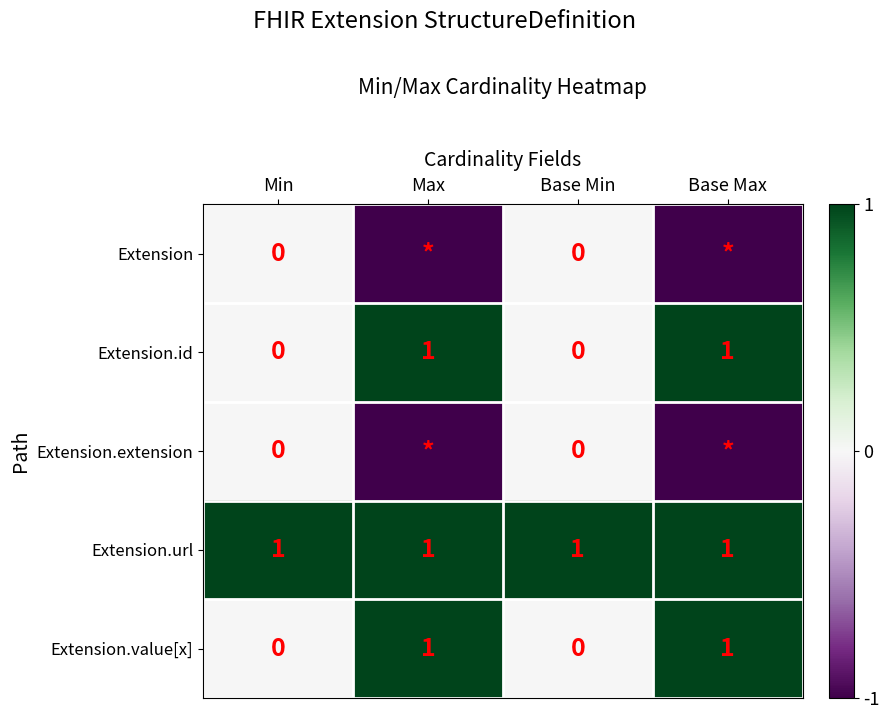

True or false: Extension.extension has a value of 0 at Min.

True